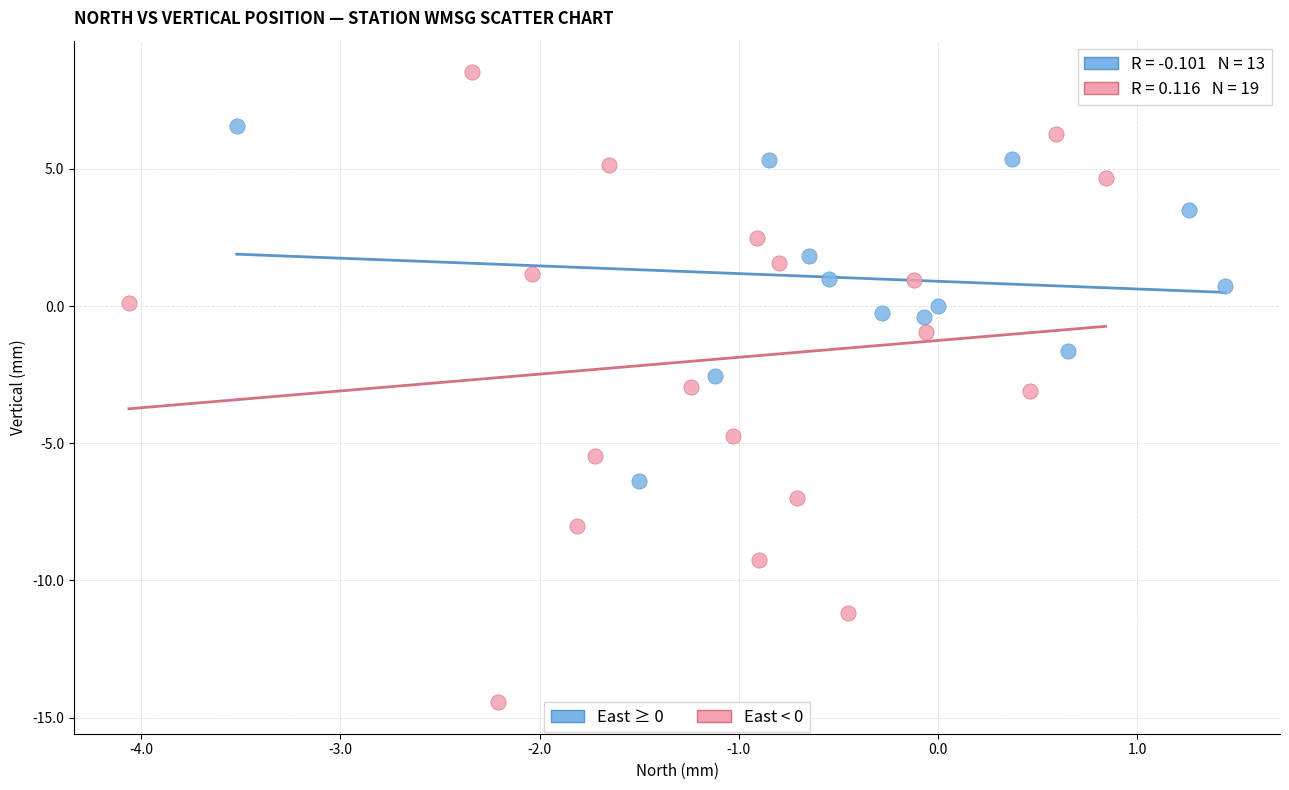

What are all the series names shown in the legend?

East ≥ 0, East < 0